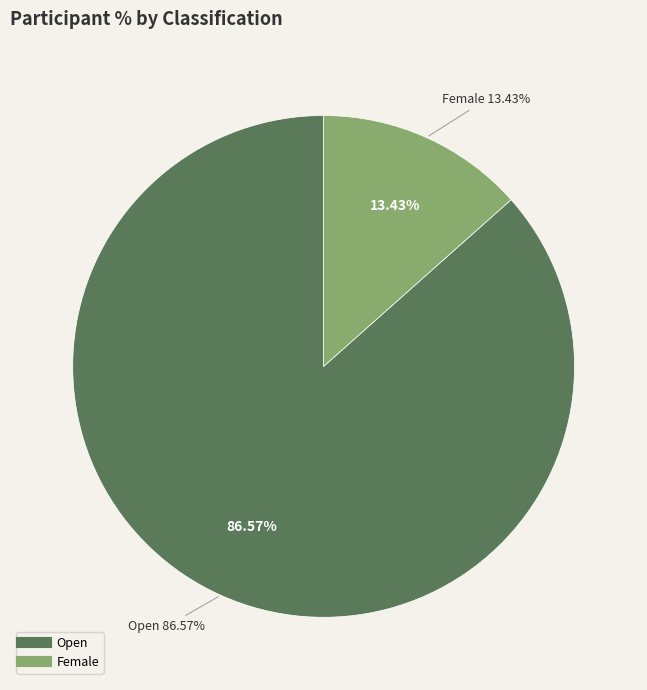

Is there any slice that represents more than half of the pie?

Yes